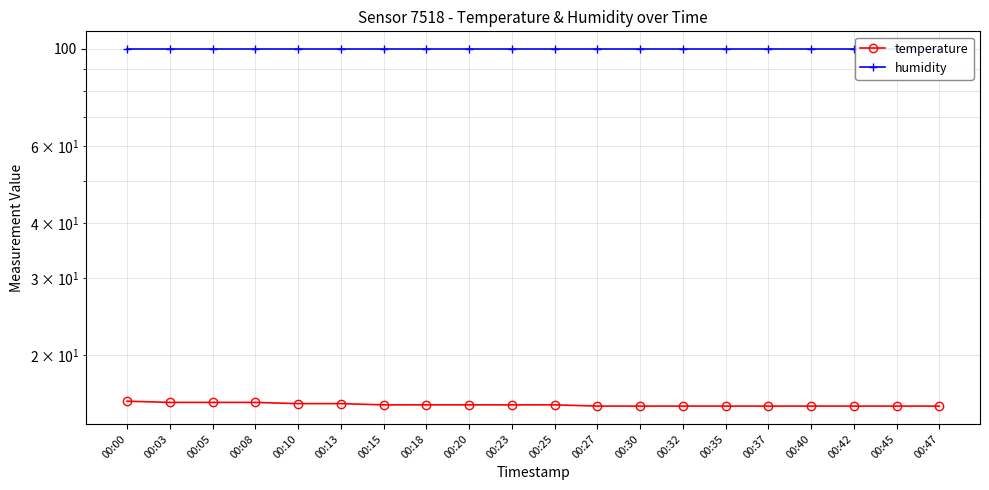

Is the value of humidity at 00:23 greater than the value of temperature at 00:45?

Yes